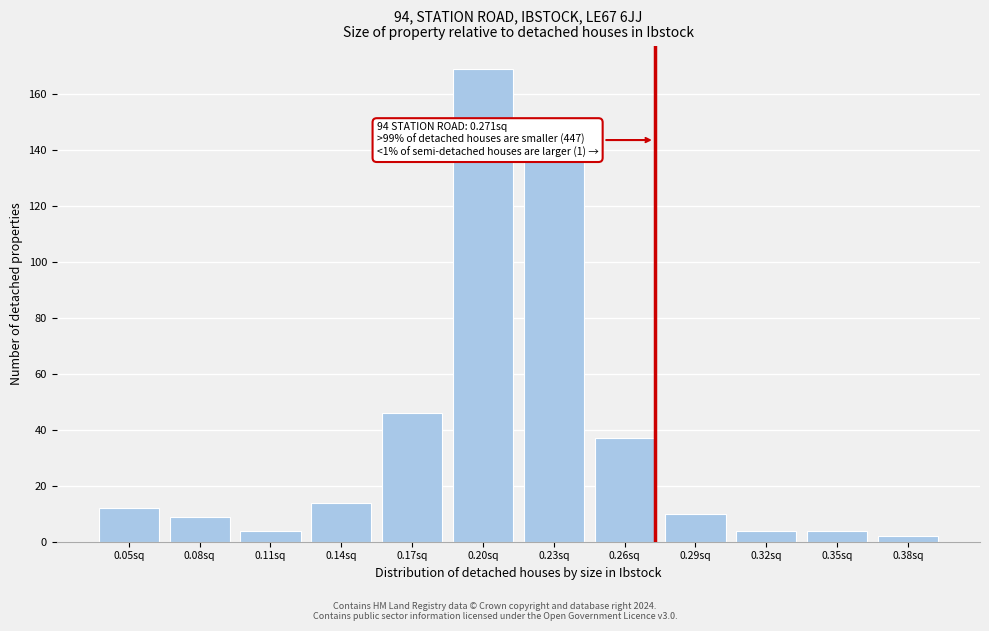

Reading right to left, list all the values displayed in this chart.

0.38sq=2	0.35sq=4	0.32sq=4	0.29sq=10	0.26sq=37	0.23sq=136	0.20sq=169	0.17sq=46	0.14sq=14	0.11sq=4	0.08sq=9	0.05sq=12